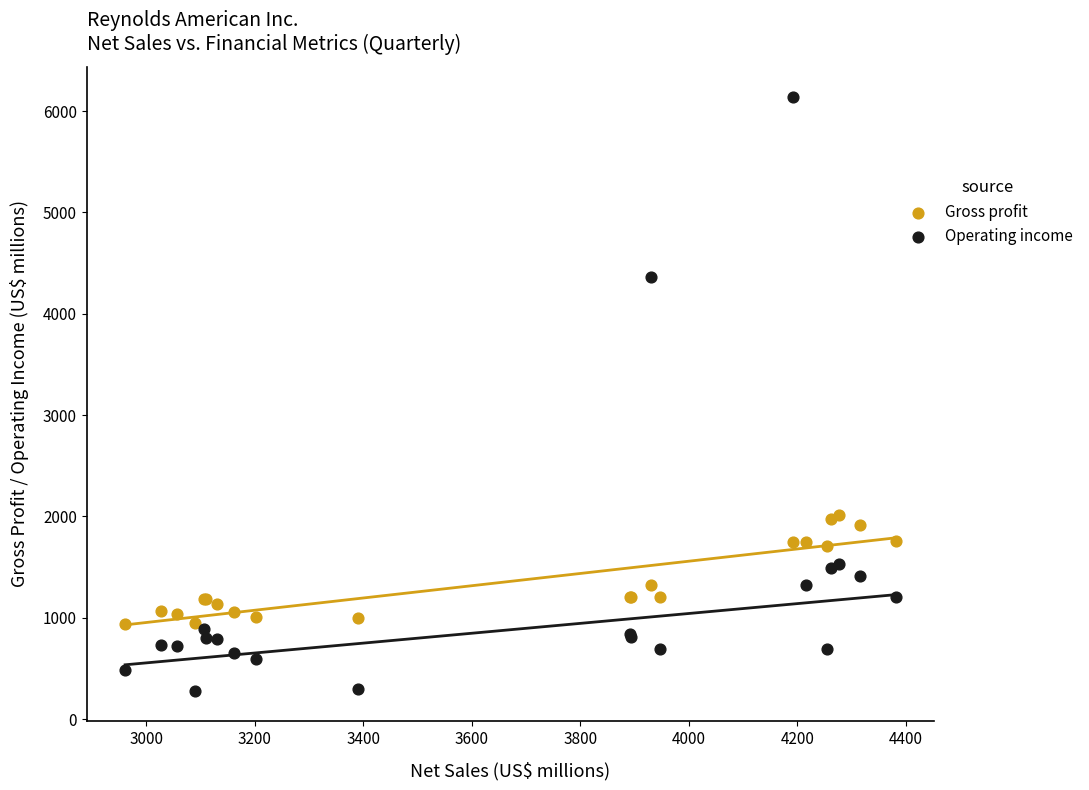

Which series reaches the maximum Y coordinate?

Operating income